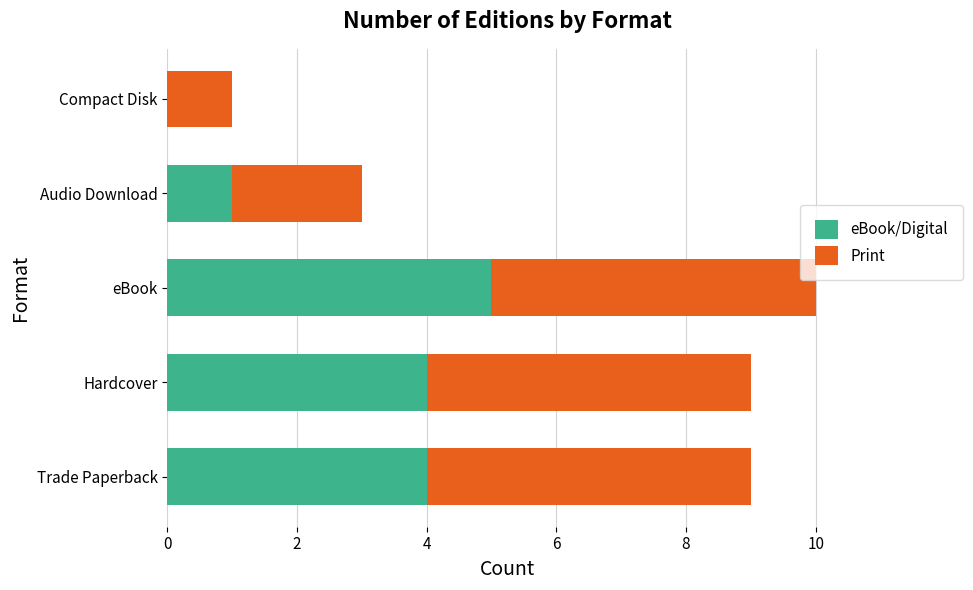

How many positive values does the eBook/Digital series have?

4